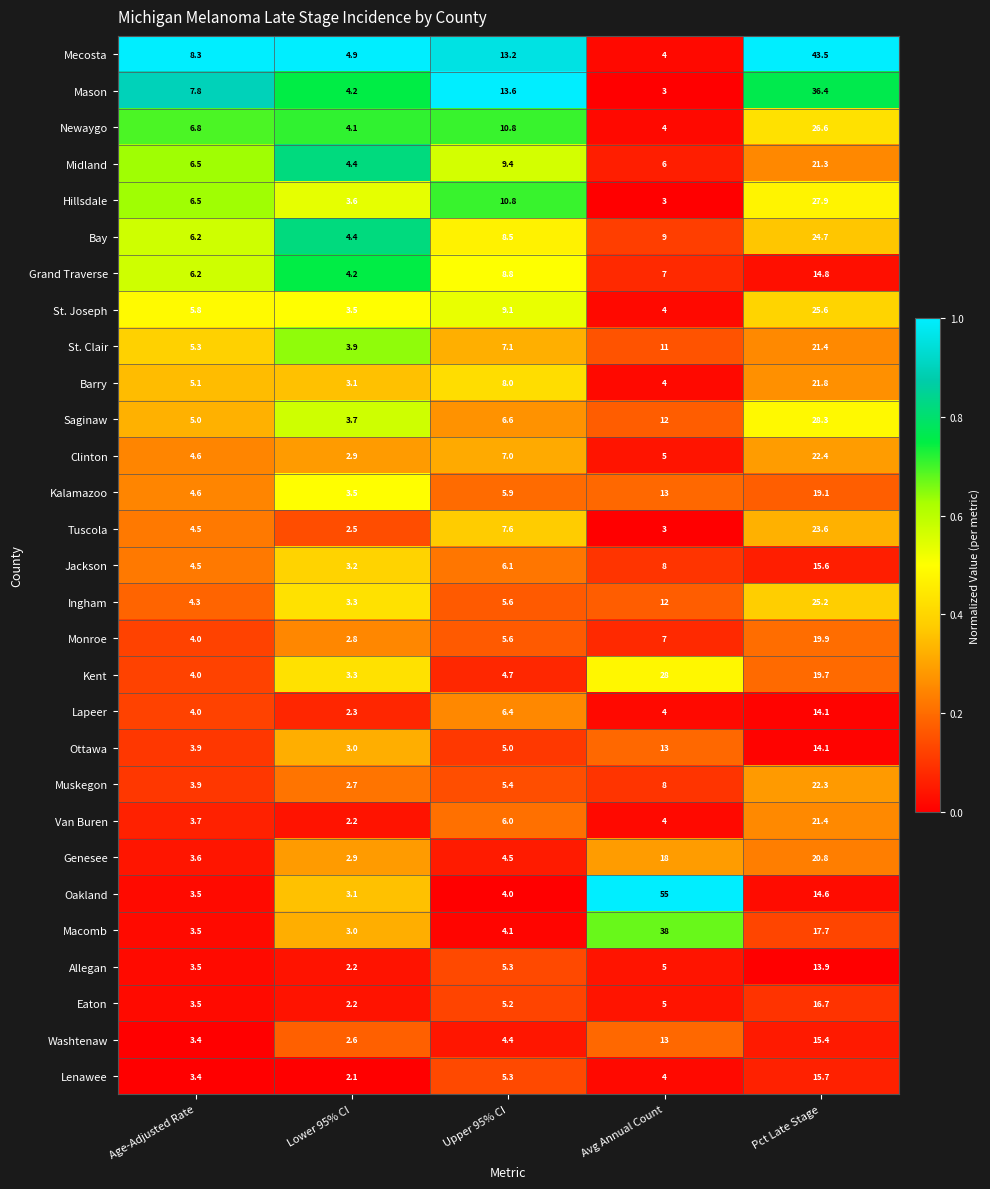

Which series has the largest total across all categories?

Oakland